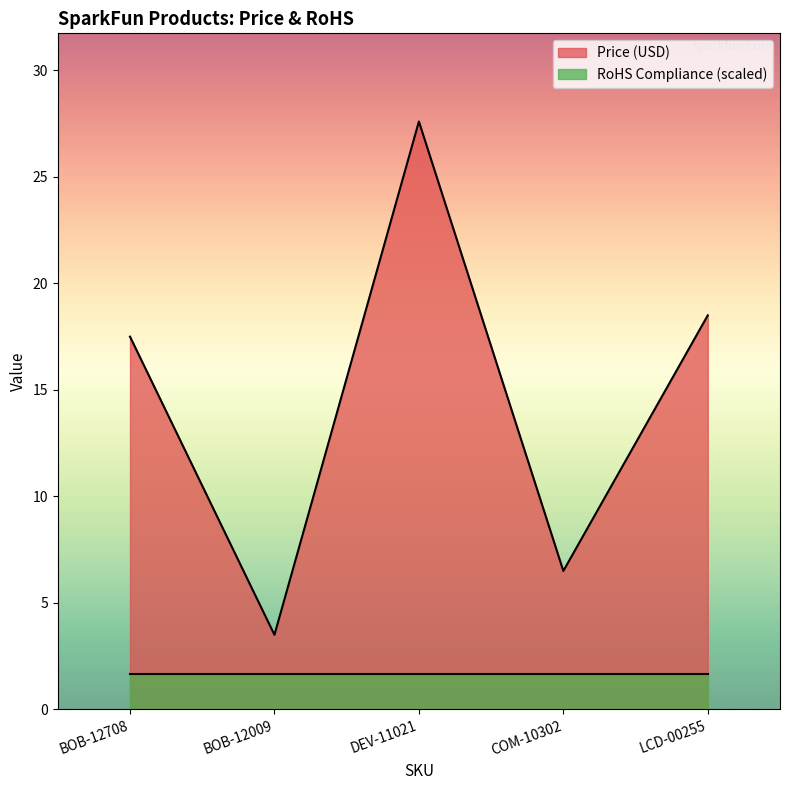

What is the average value?

14.7